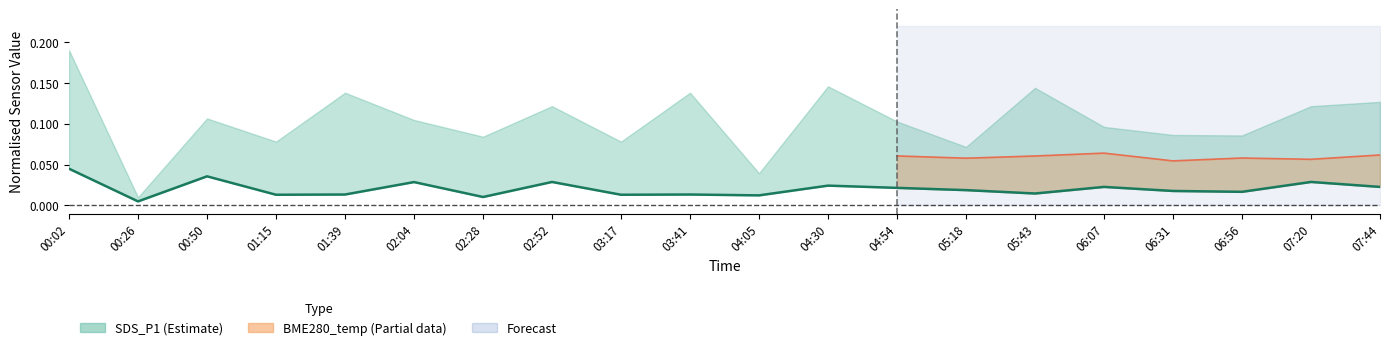

Does the chart display data point markers on the line(s)?

No